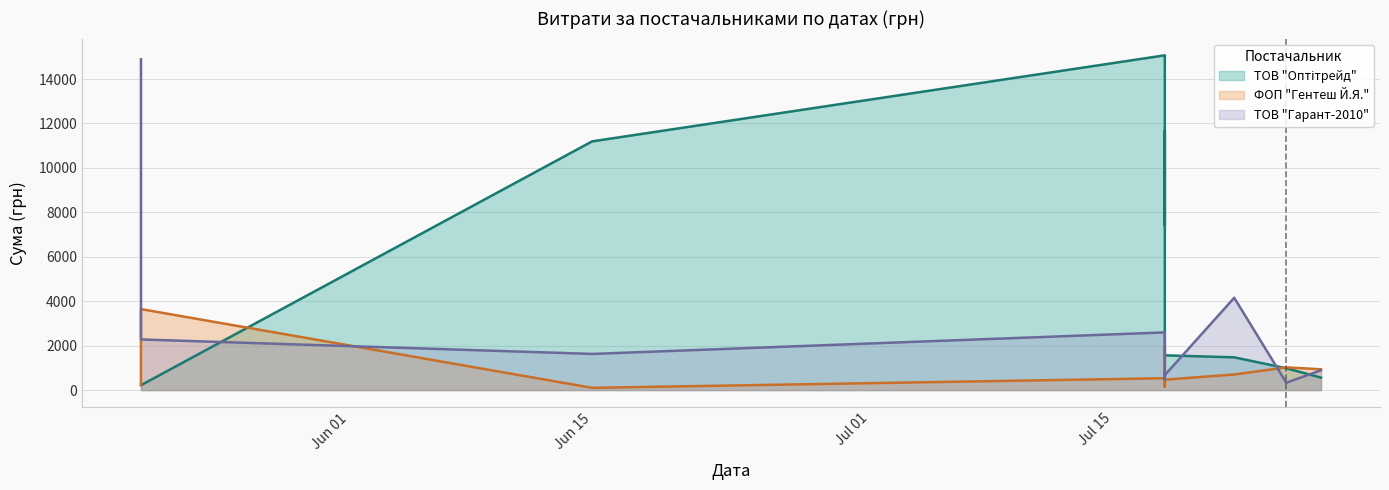

What value does the ТОВ "Гарант-2010" series have at 2016-07-25?

331